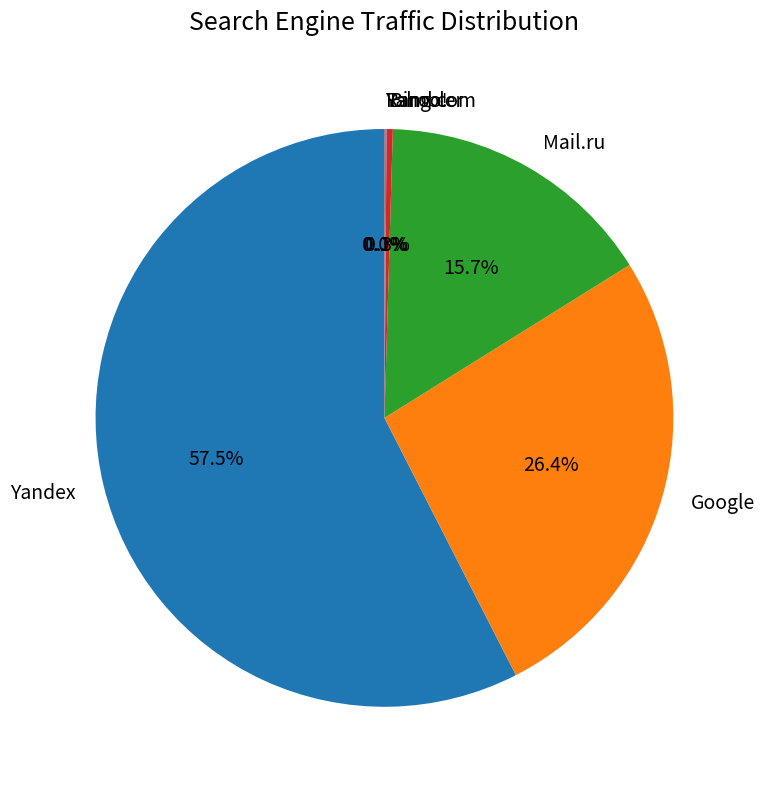

Do Bing.com and Google together represent more than half of the pie?

No